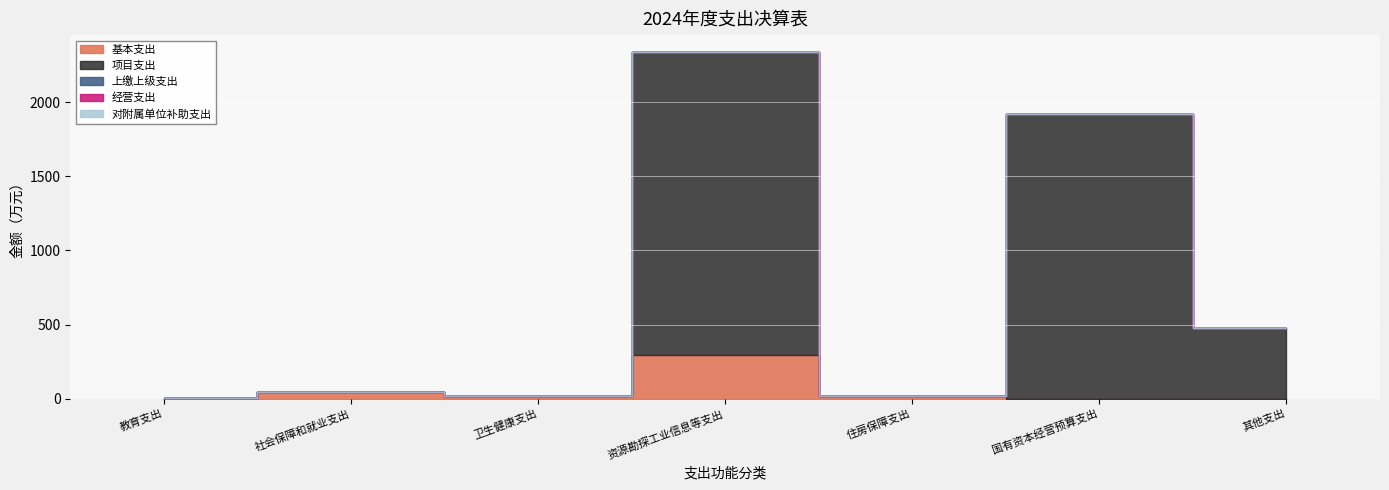

At which category is the sum across all series the highest?

资源勘探工业信息等支出